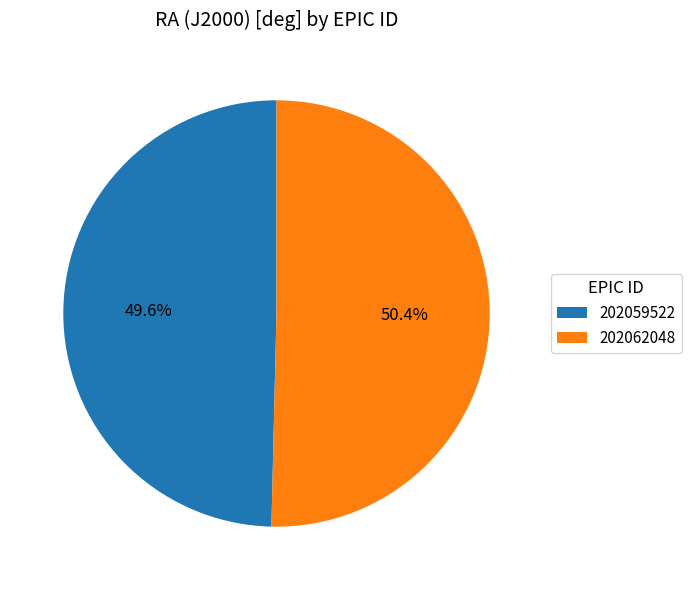

The 202062048 slice represents 50% of the pie. True or false?

True